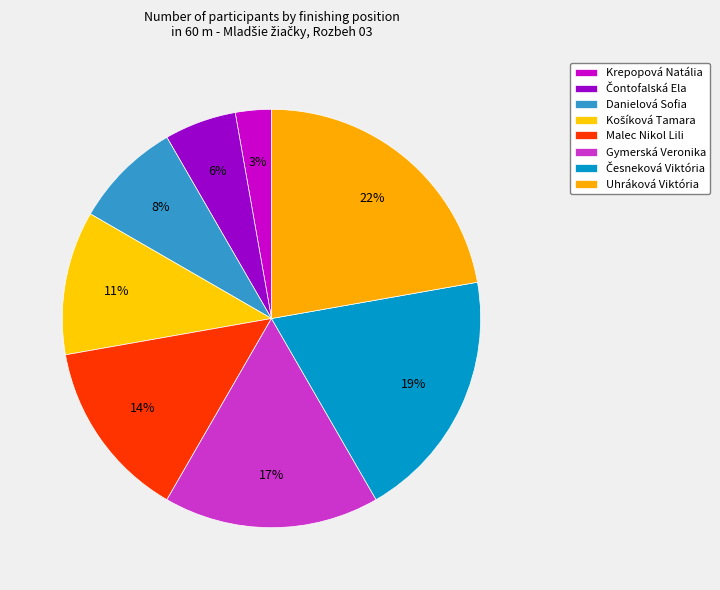

To the nearest percent, what percentage of the pie is Malec Nikol Lili?

14%